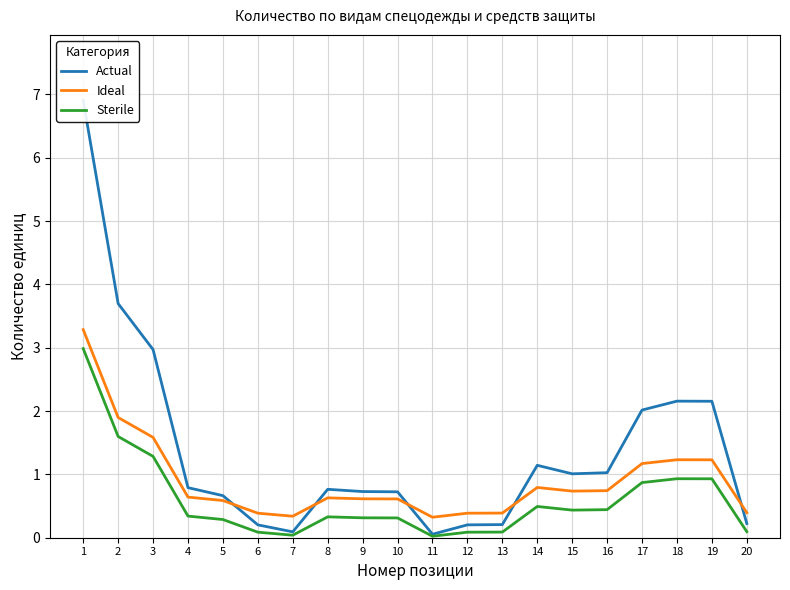

Does the chart display data point markers on the line(s)?

No